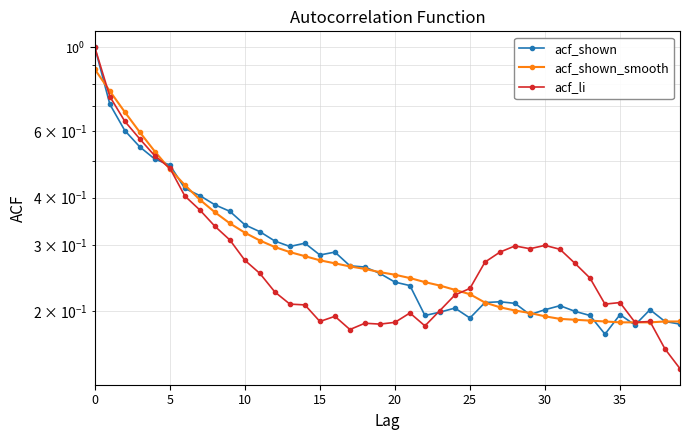

What is the difference between the second highest and second lowest values in the acf_shown series?

0.5